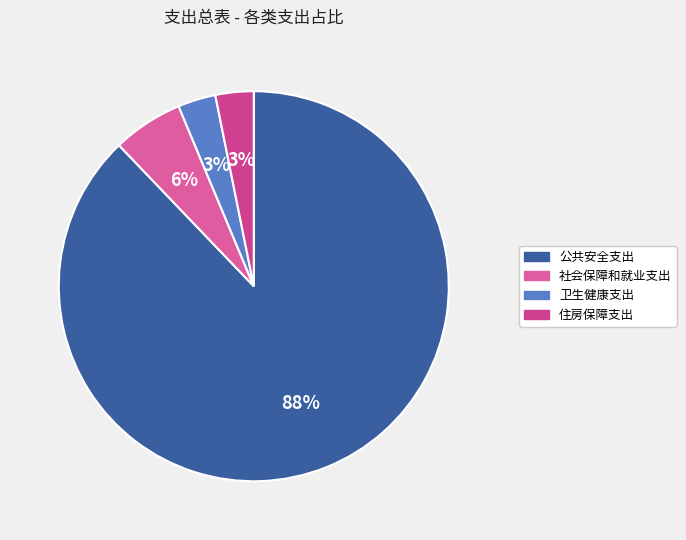

Is there any slice that represents more than half of the pie?

Yes